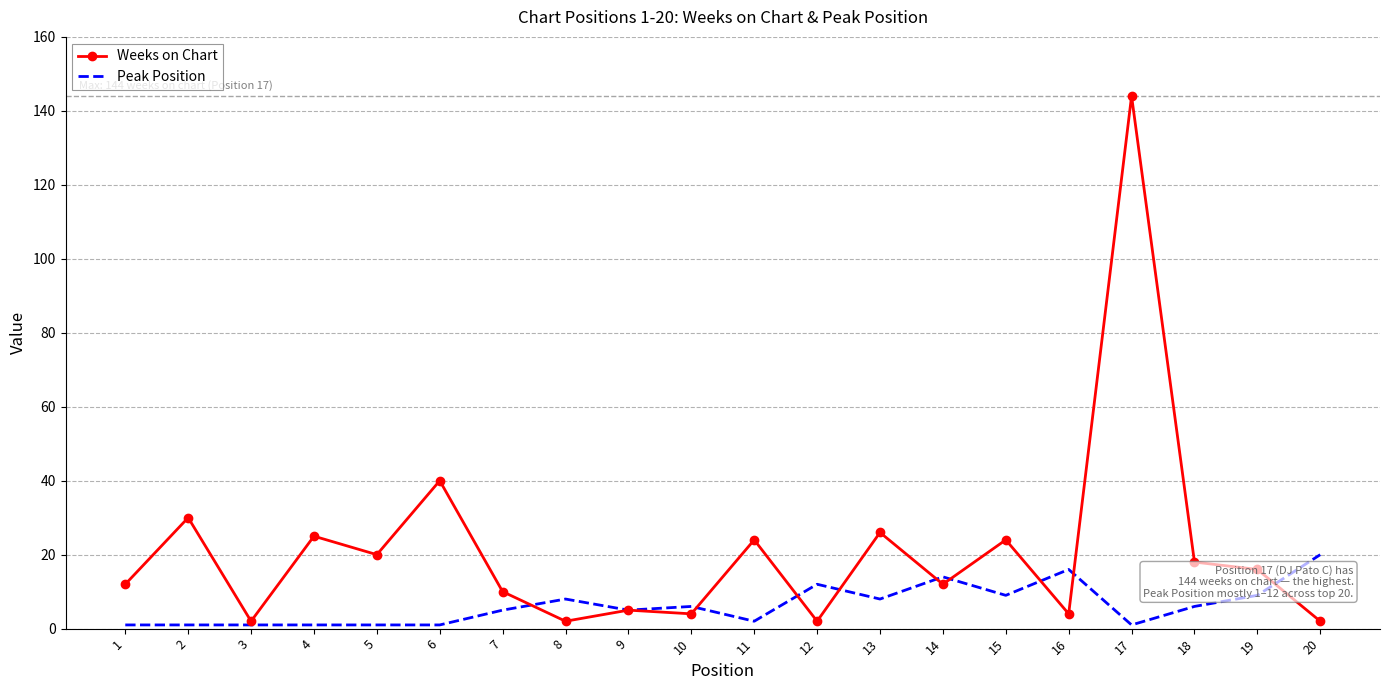

What is the sum of all Peak Position values?

127